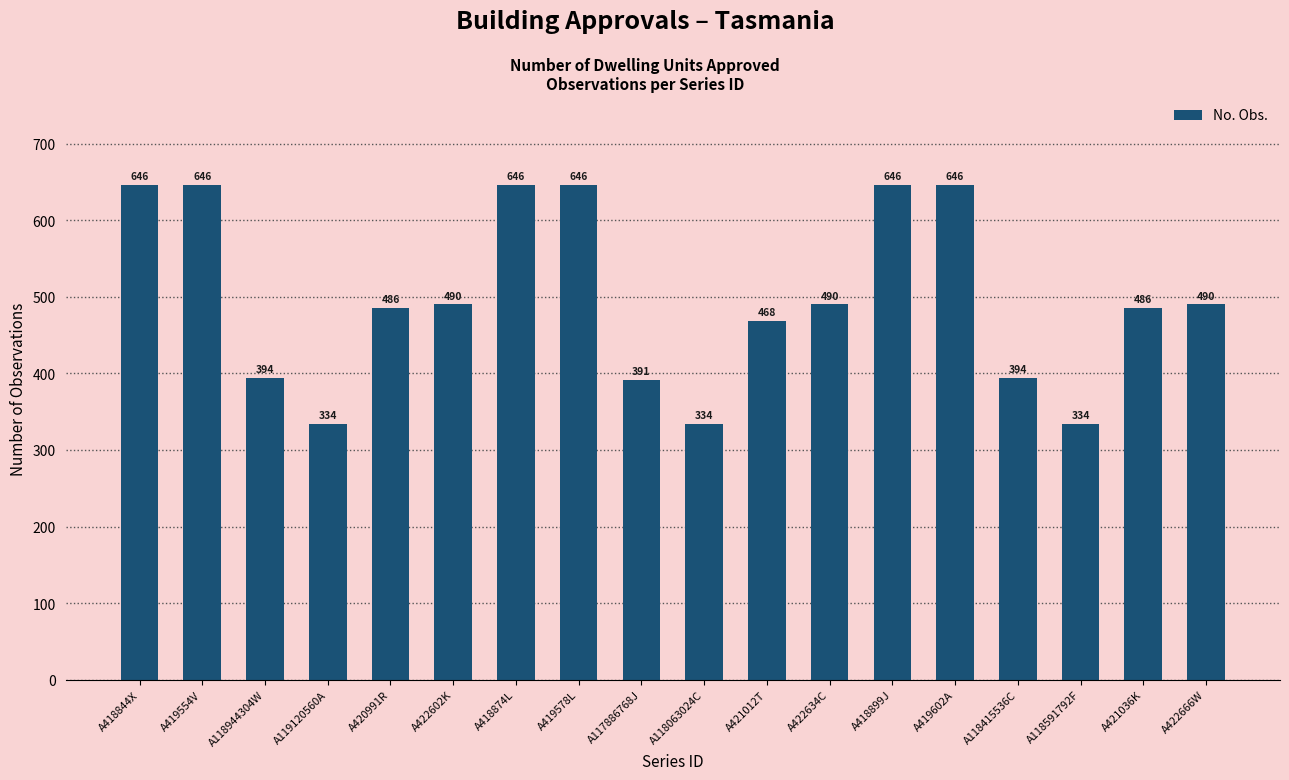

What is the difference between the maximum and minimum values?

312